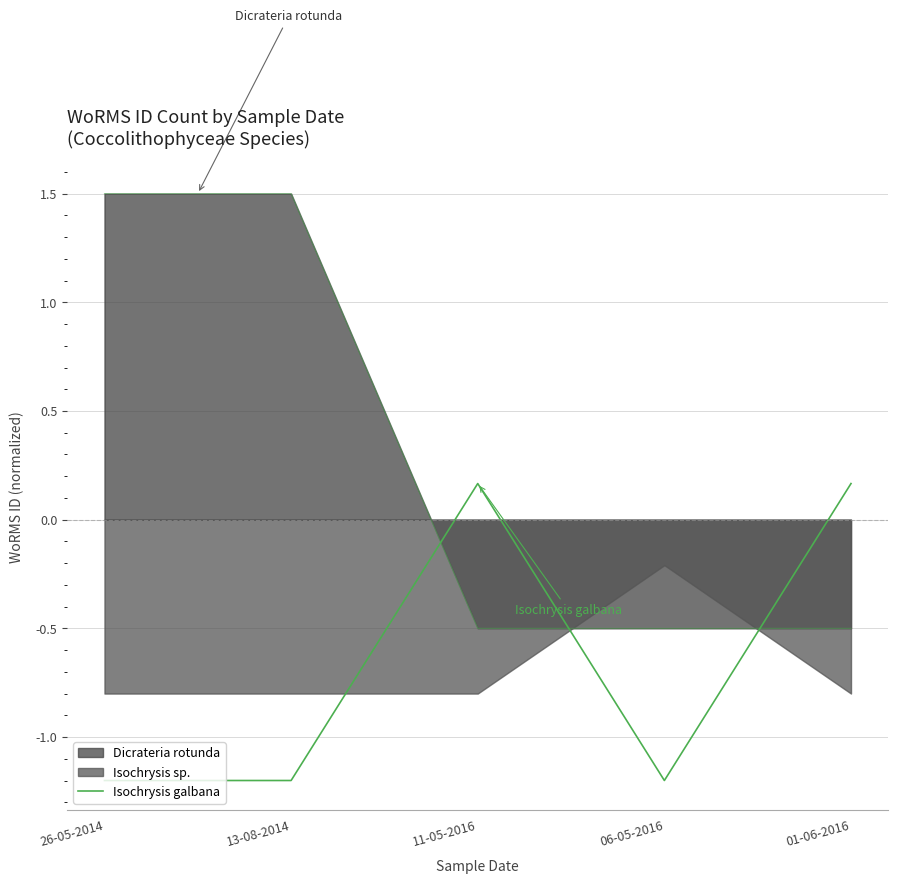

Does the chart have visible grid lines?

Yes